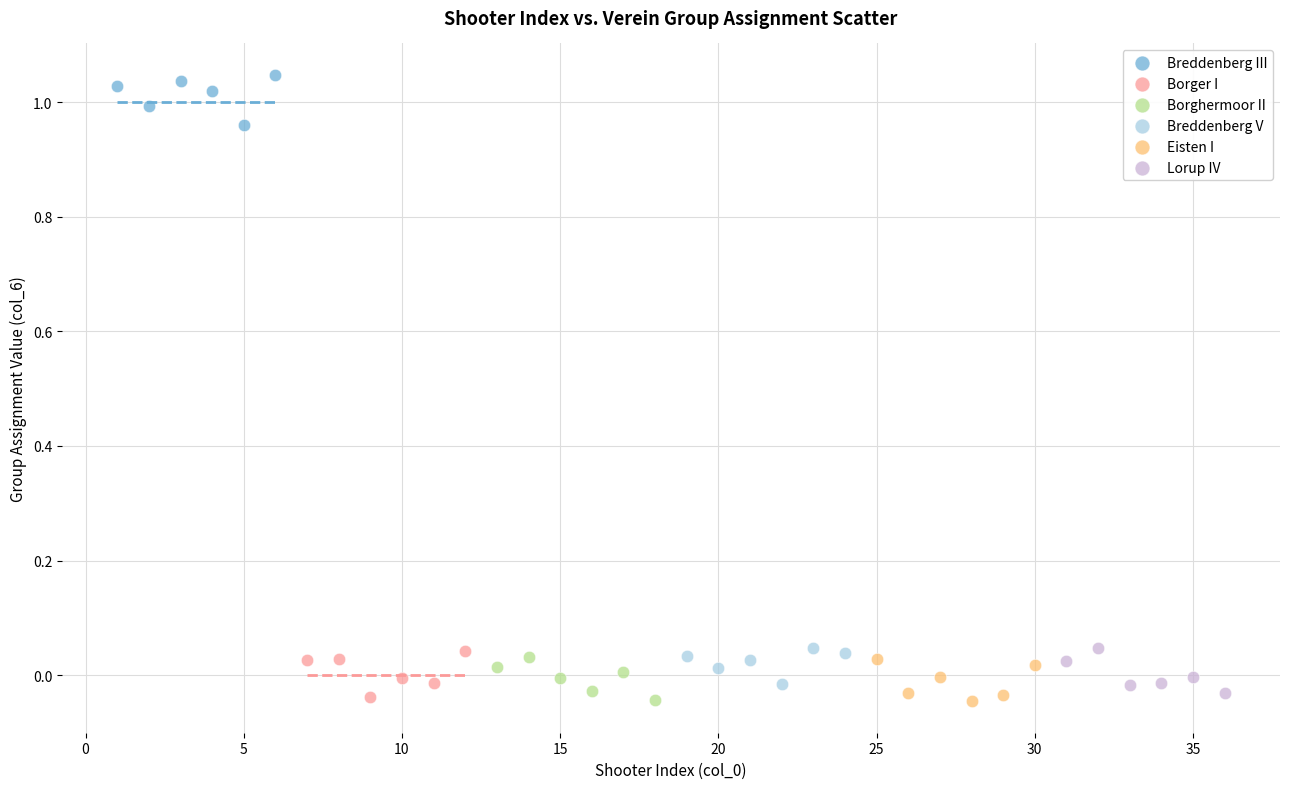

What are all the series names shown in the legend?

Breddenberg III, Borger I, Borghermoor II, Breddenberg V, Eisten I, Lorup IV